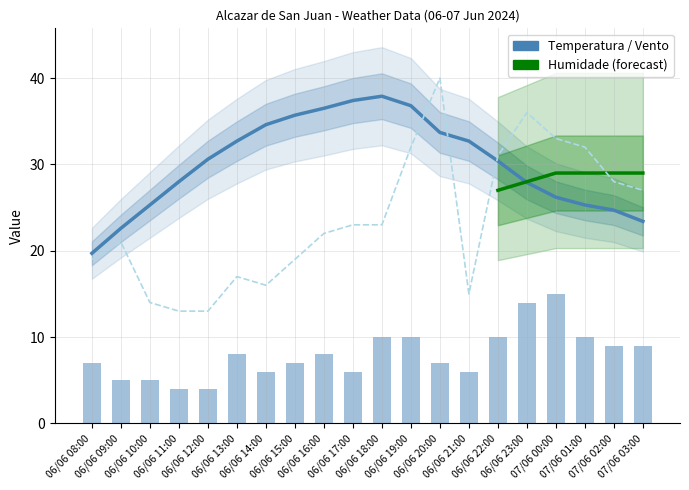

True or false: Refacho (km/h) has a value of 13.0 at 06/06 12:00.

True